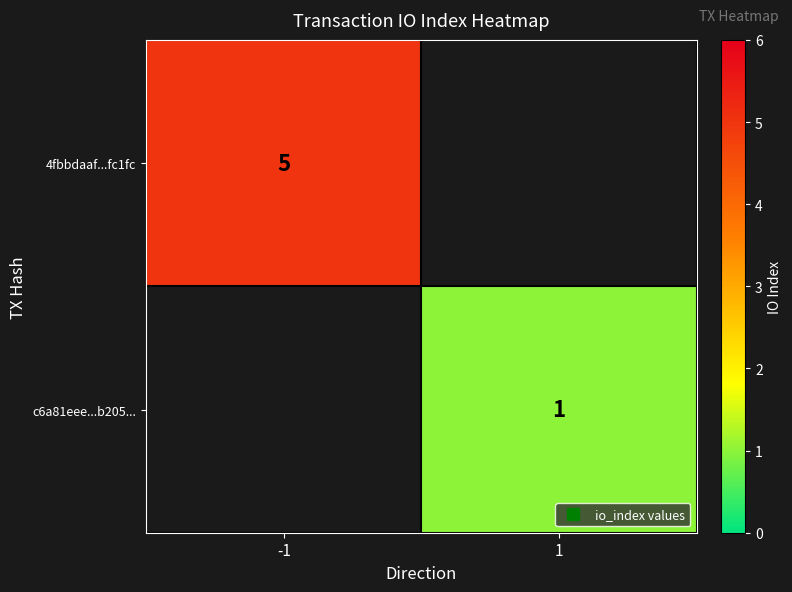

At which label is 4fbbdaaf...fc1fc closest to 5?

-1